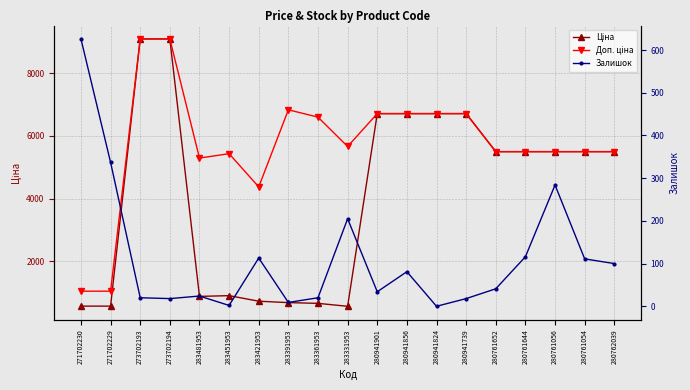

At which category is the sum across all series the highest?

273702193